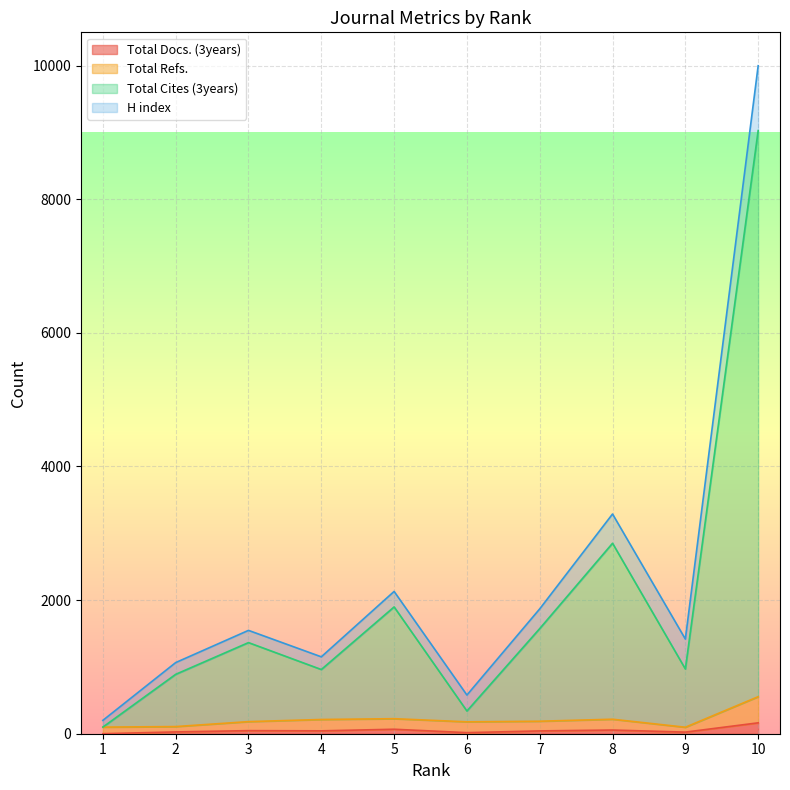

Is it true that Total Cites (3years) equals 157 at 1?

False